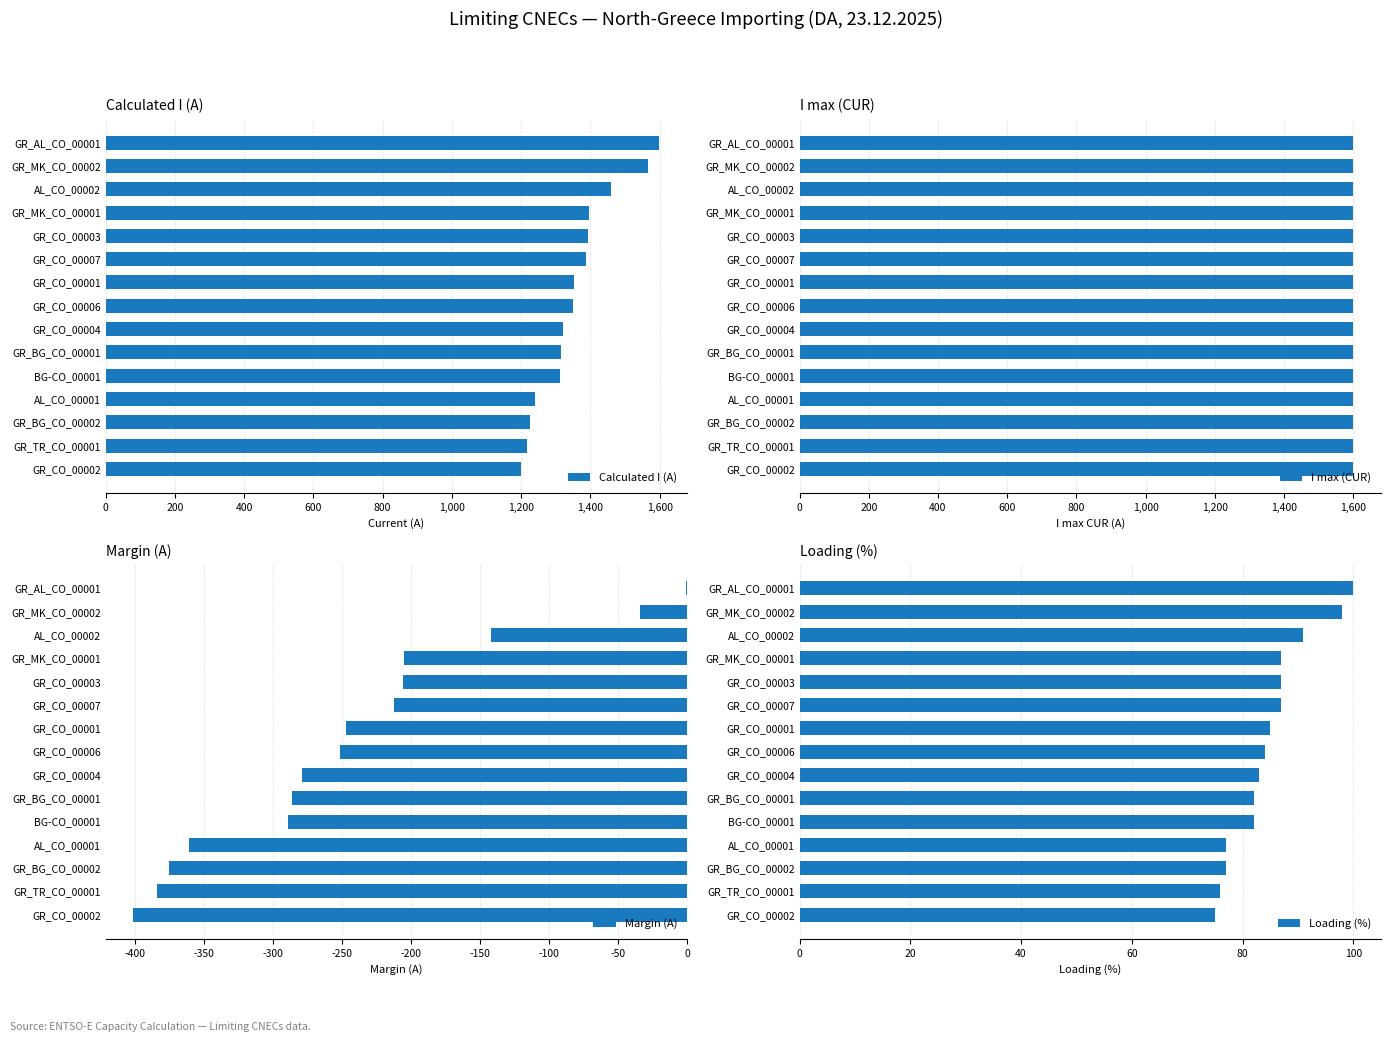

What is the lowest value of the Calculated I (A) series?

1199